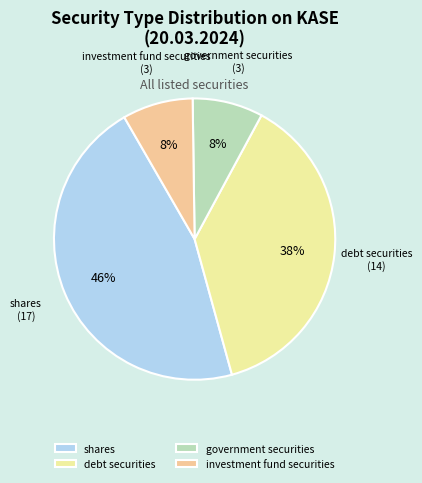

Is the sum of investment fund securities and shares greater than half?

Yes